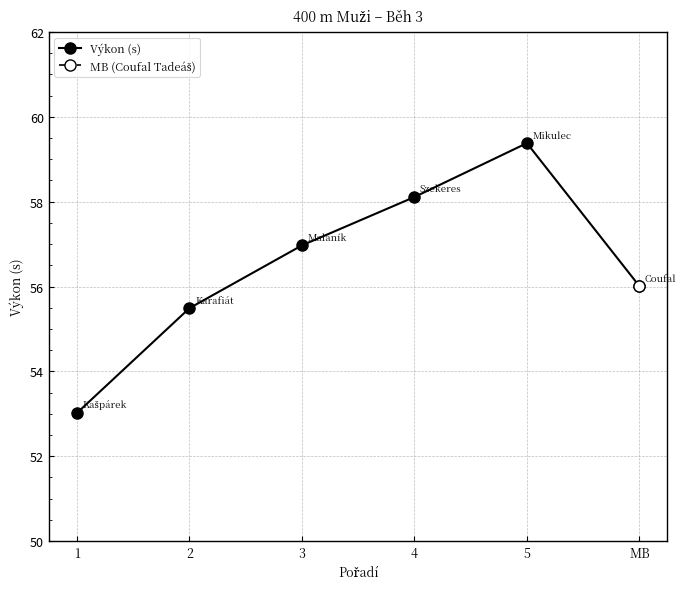

How many interior local peaks (higher than both neighbors) does the data have?

1